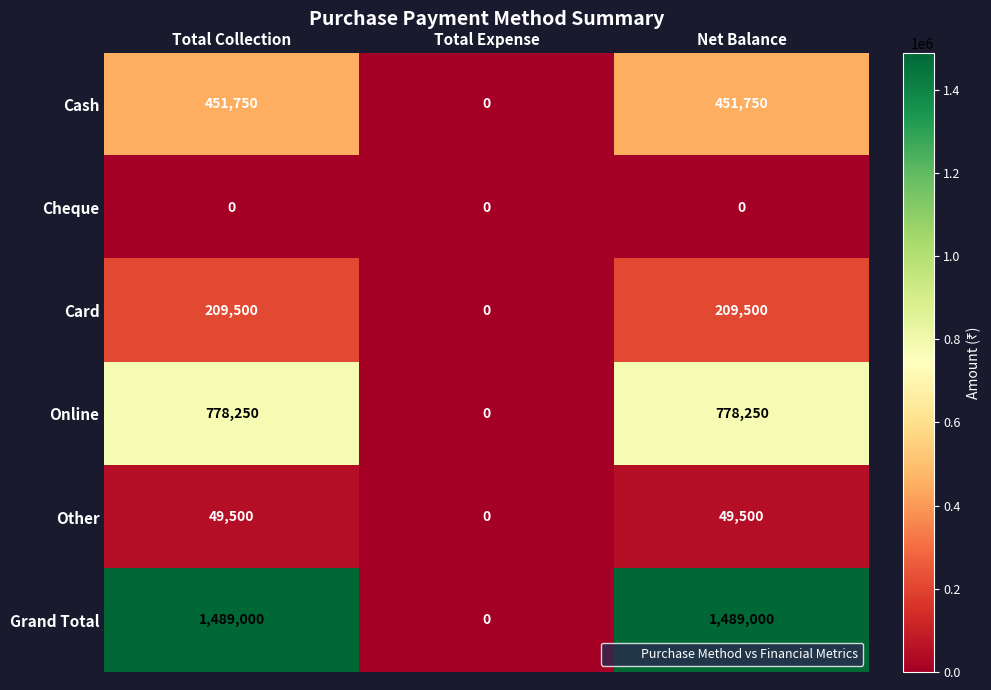

Which series has the largest total across all categories?

Grand Total